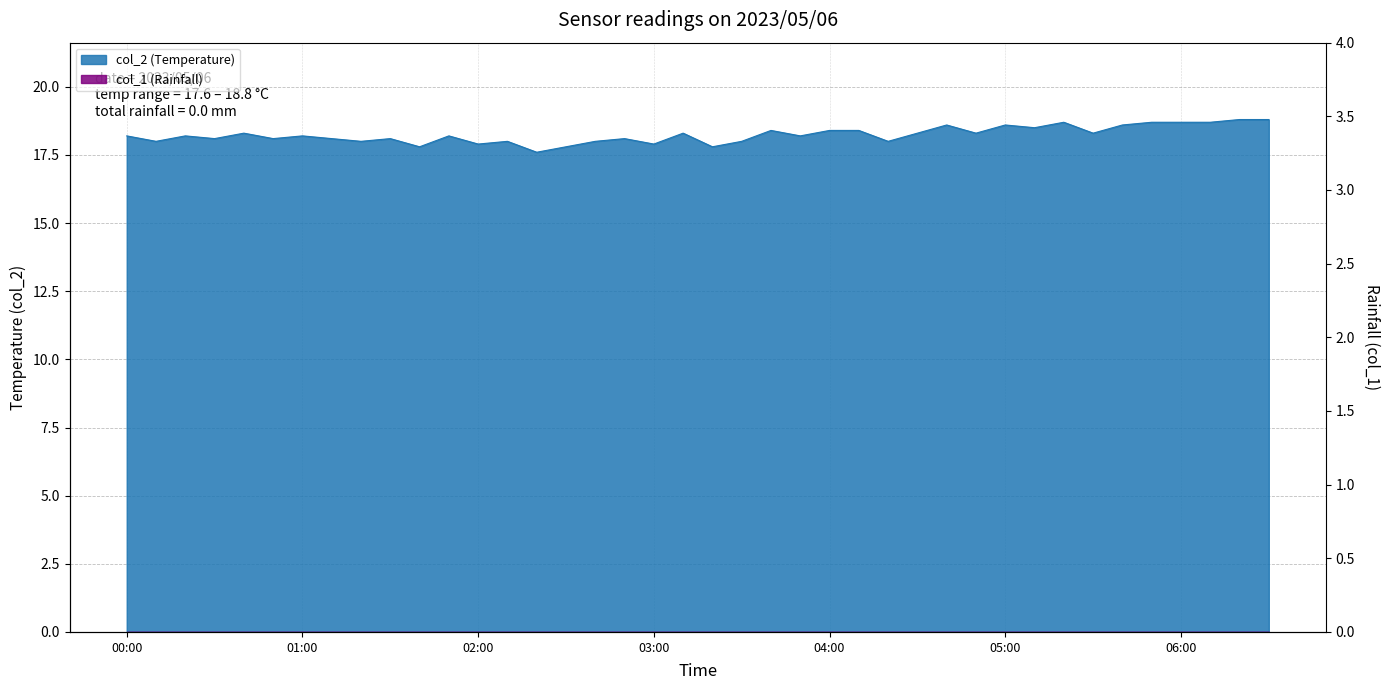

Is it true that the value at 02:30 is 6.0?

False